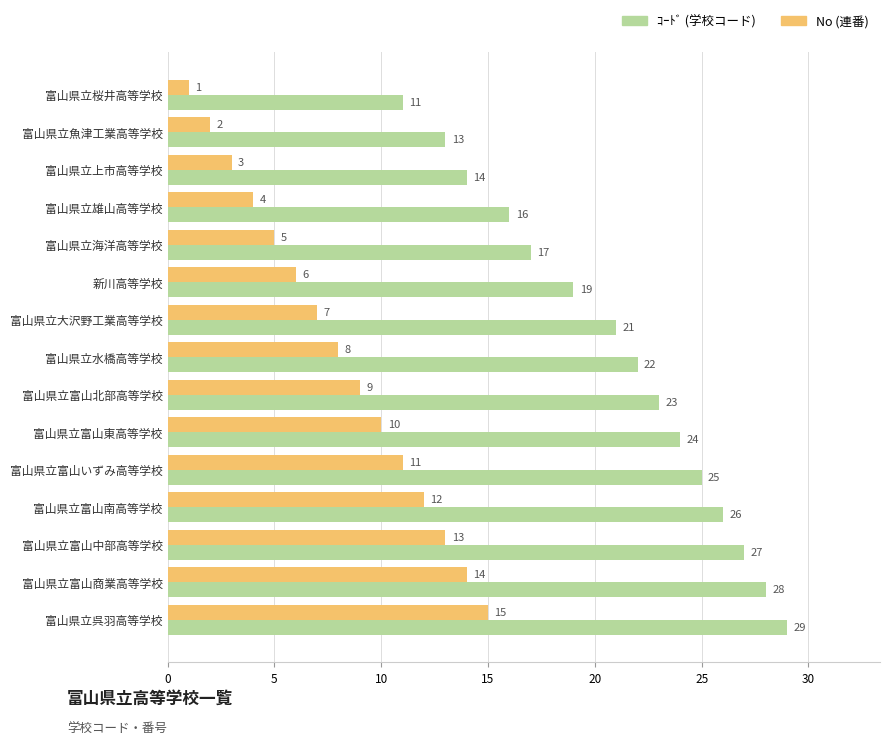

What is the difference between the highest and lowest values at 富山県立富山商業高等学校?

14